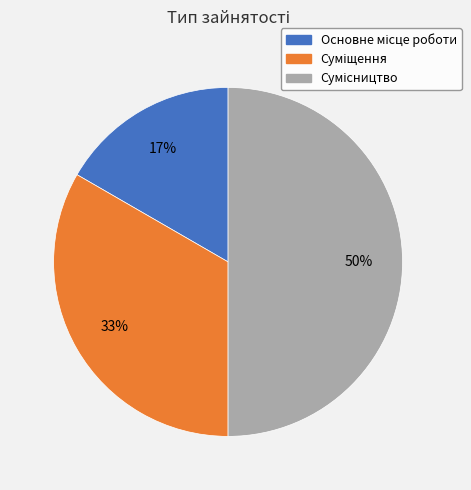

To the nearest percent, what is the difference between the largest and smallest slice percentages?

33%